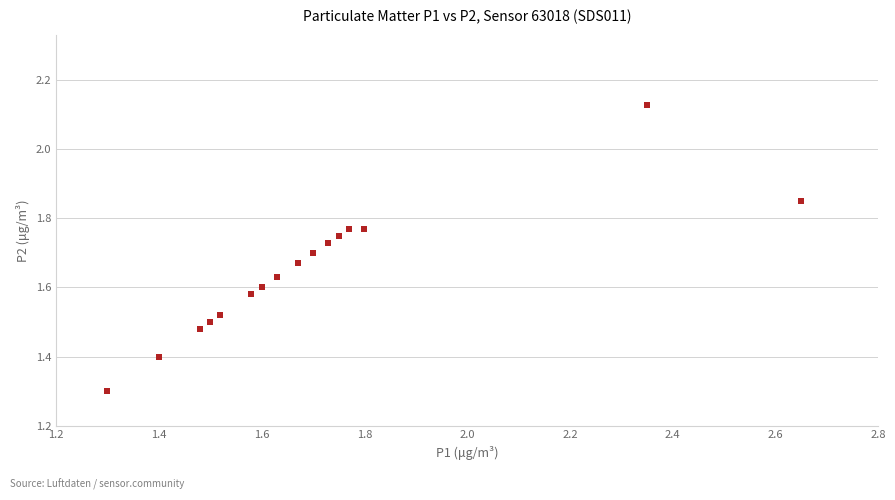

What Y value in the scatter plot is closest to 1?

1.3